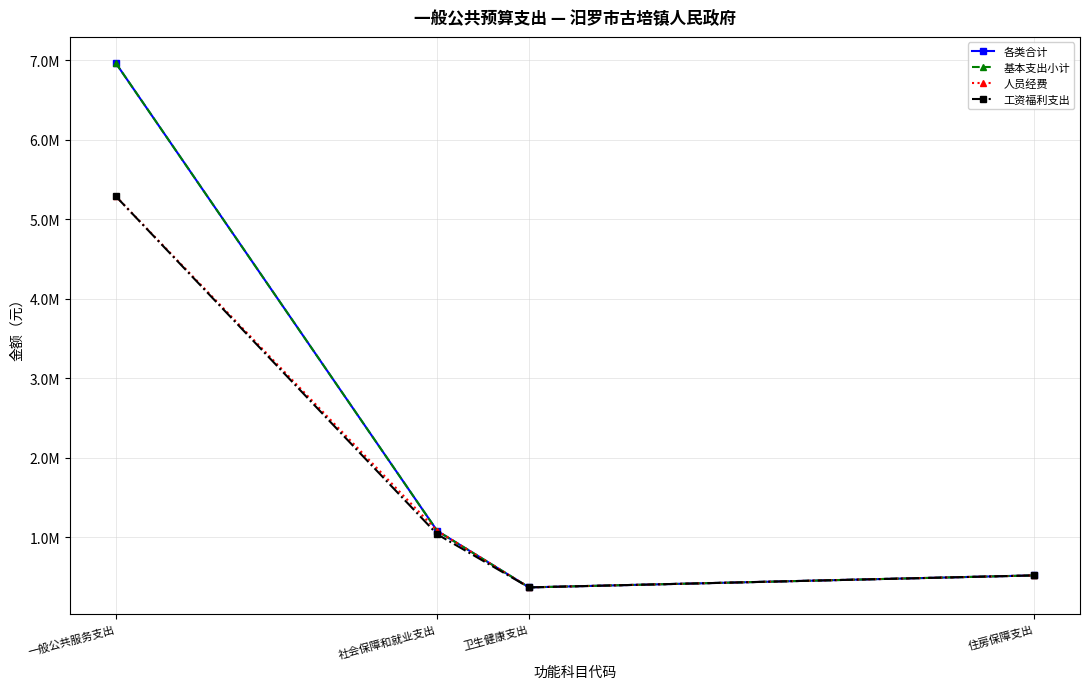

What is the highest value of the 工资福利支出 series?

5286772.8